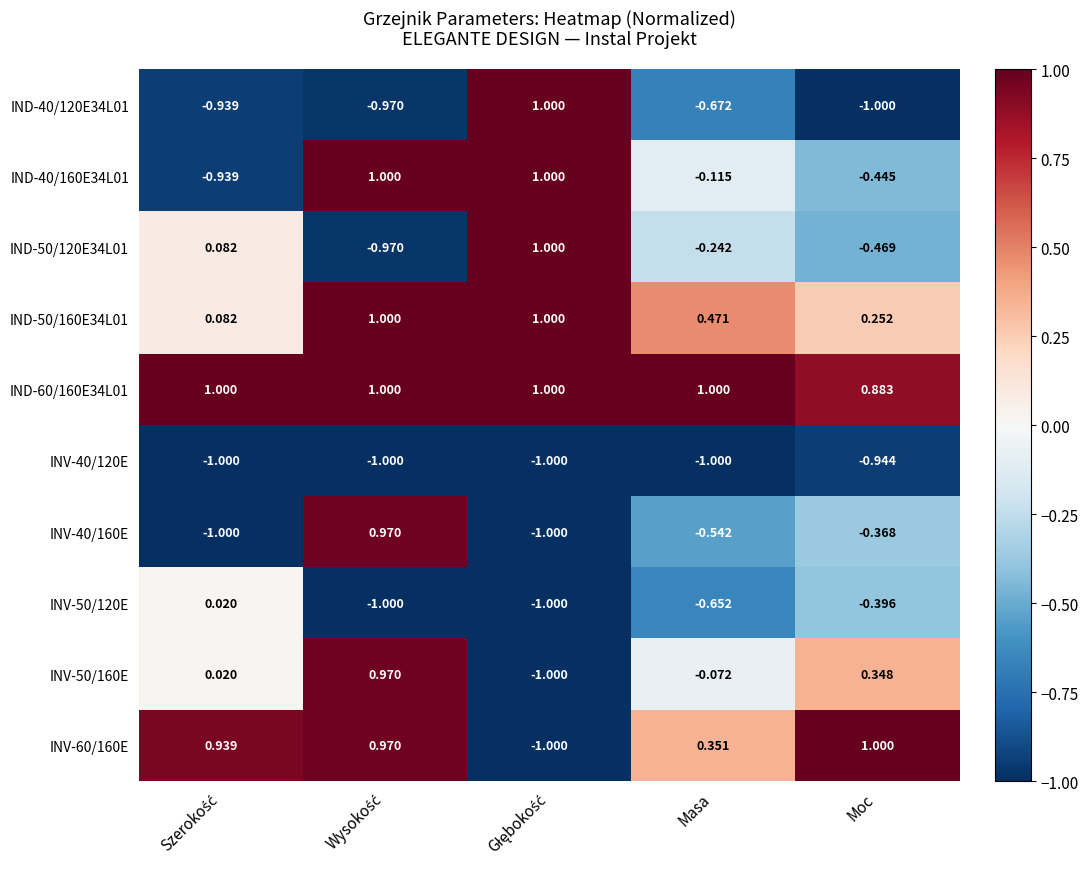

Is the value of IND-50/160E34L01 at Masa greater than the value of INV-40/160E at Masa?

Yes